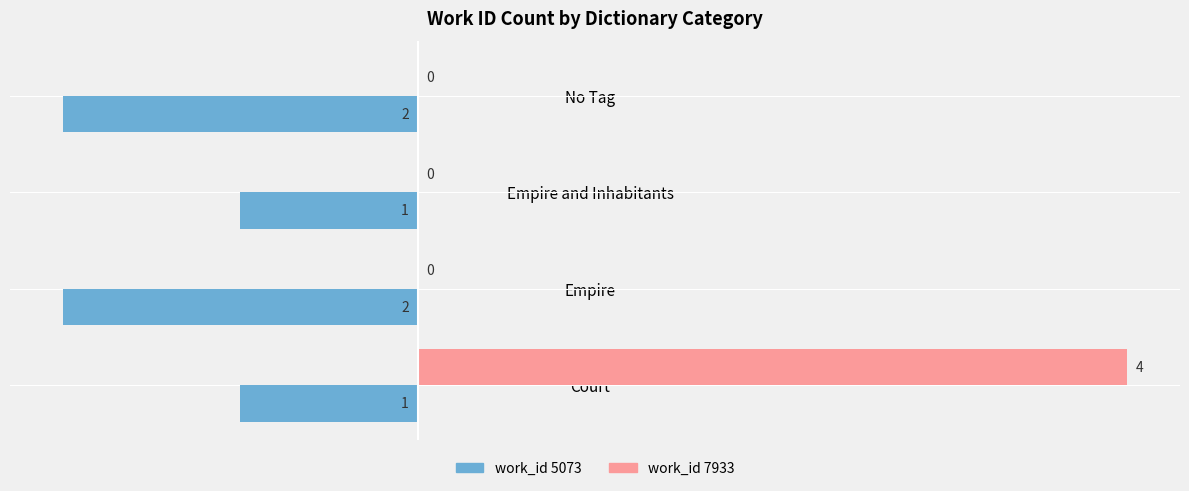

The work_id 5073 series shows 0 at Court. True or false?

False